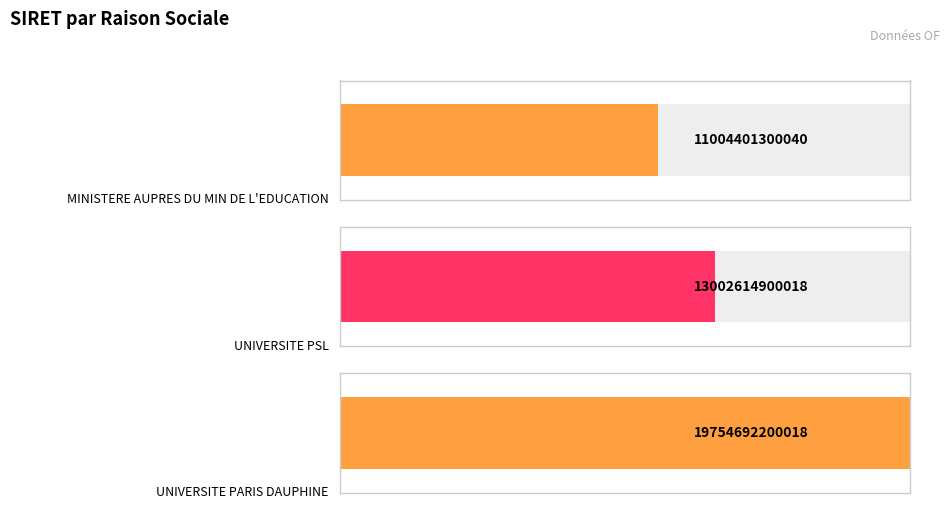

The value at UNIVERSITE PSL is 13002614900018. True or false?

True